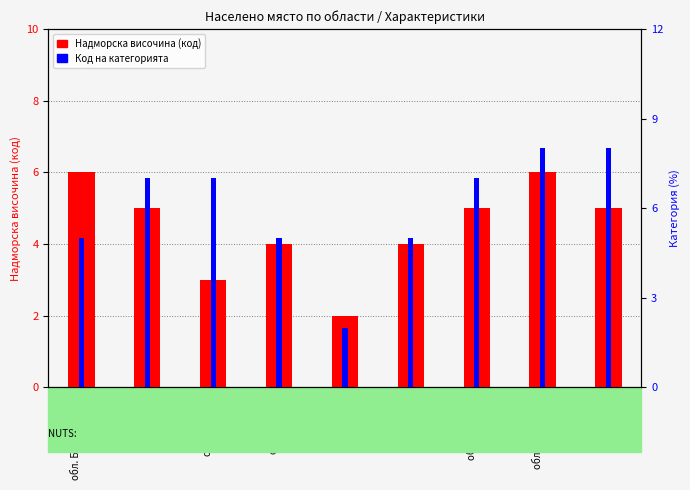

Reading right to left, list all the values displayed in this chart.

Надморска височина (код): 5	6	5	4	2	4	3	5	6
Код на категорията: 8	8	7	5	2	5	7	7	5